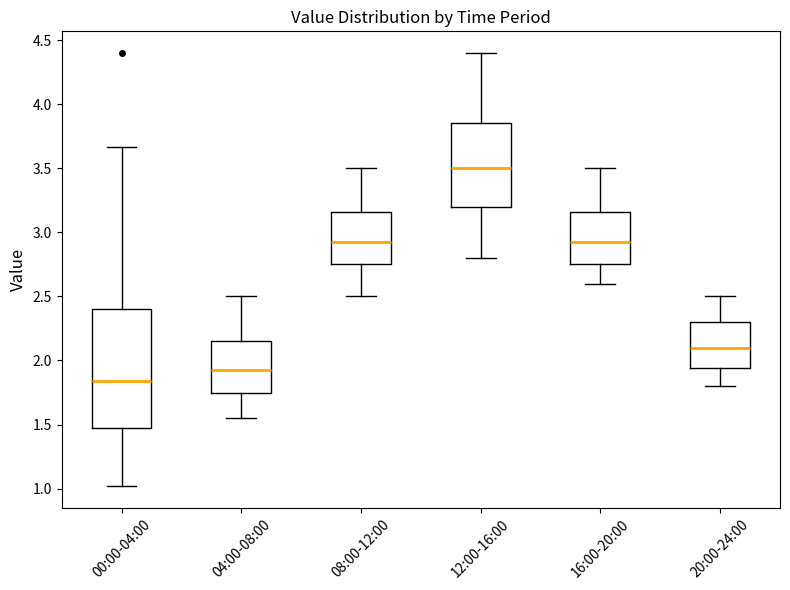

Which box's median line is the highest?

12:00-16:00